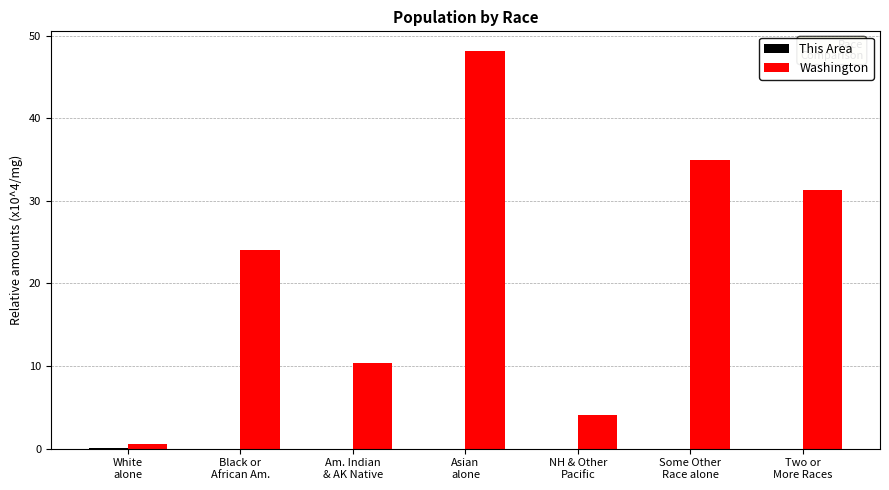

What is the difference between the Washington values at White
alone and NH & Other
Pacific?

3.5